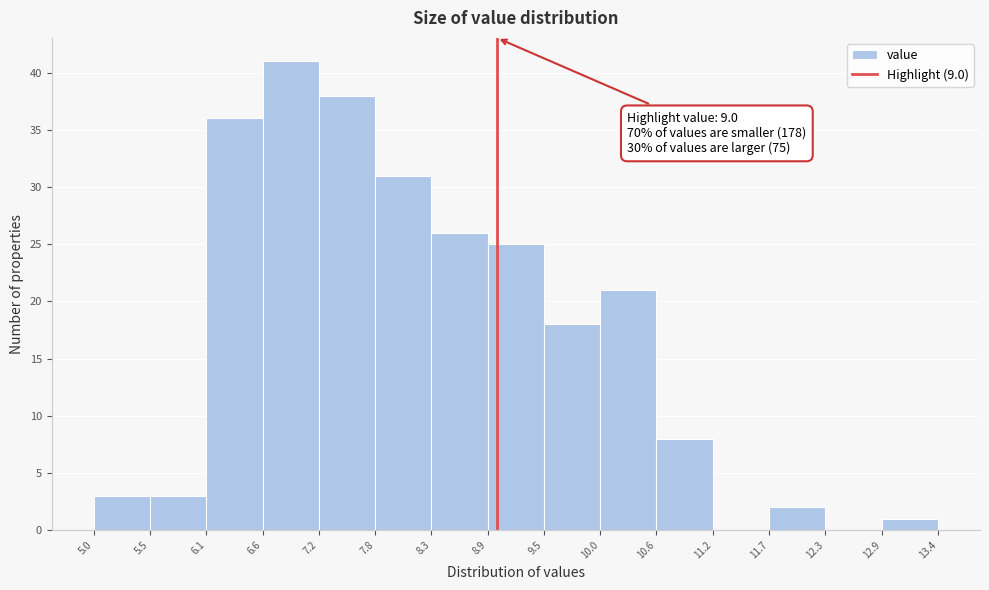

Which range on the x-axis has the tallest bar?

6.6 to 7.2